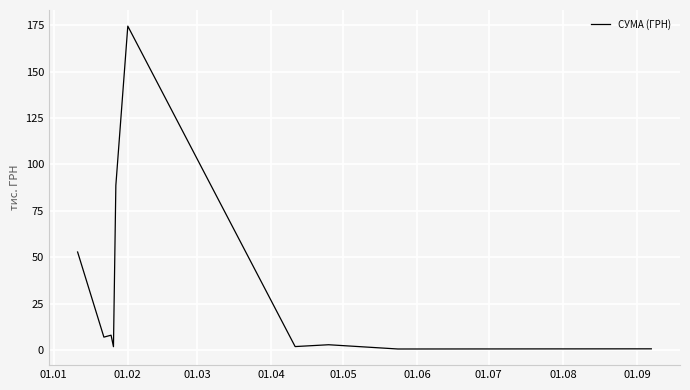

What is the average value?

33.9